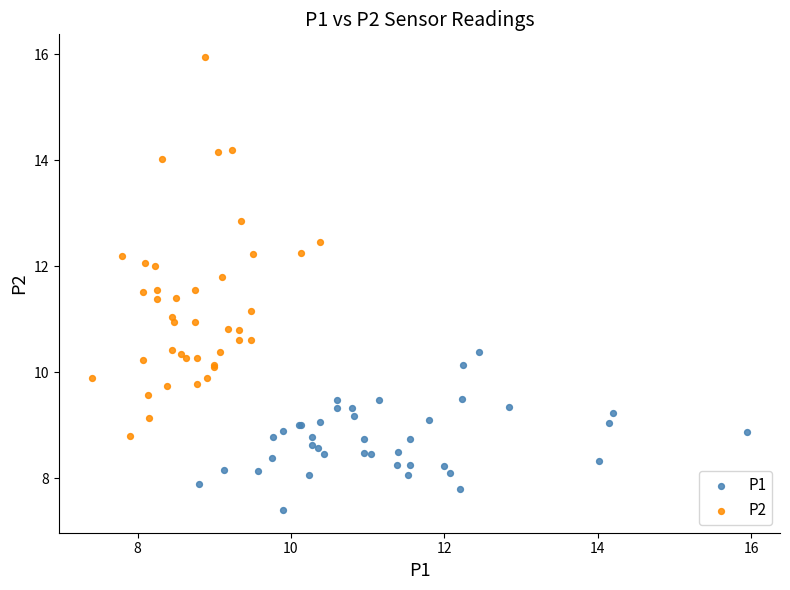

Which series reaches the minimum Y coordinate?

P1